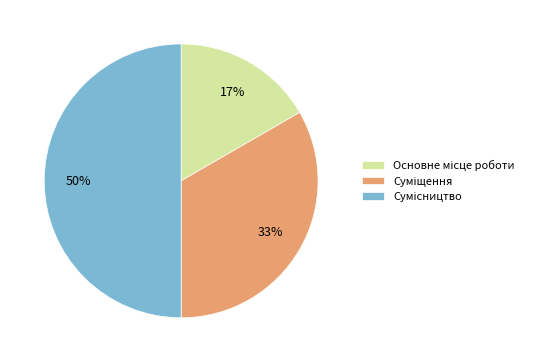

To the nearest percent, what is the average slice percentage?

33%